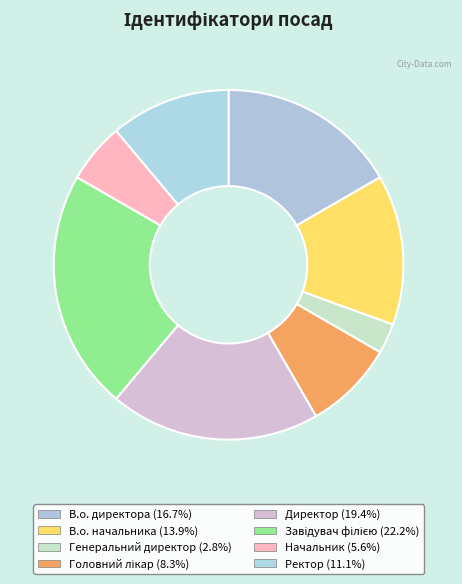

Is it true that Директор is 19% of the pie?

True